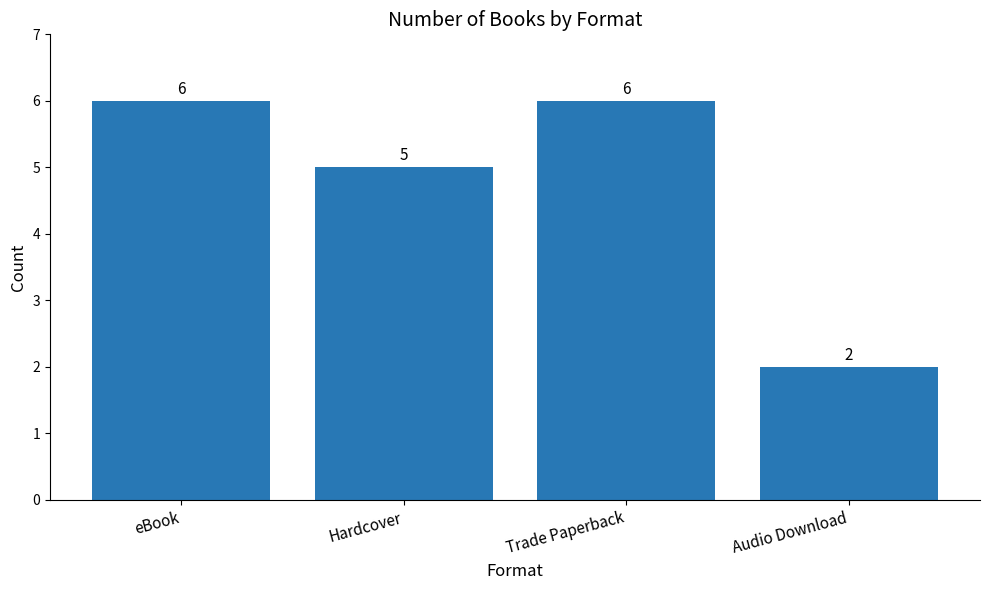

What is the ratio of the value at Audio Download to the value at eBook?

0.3